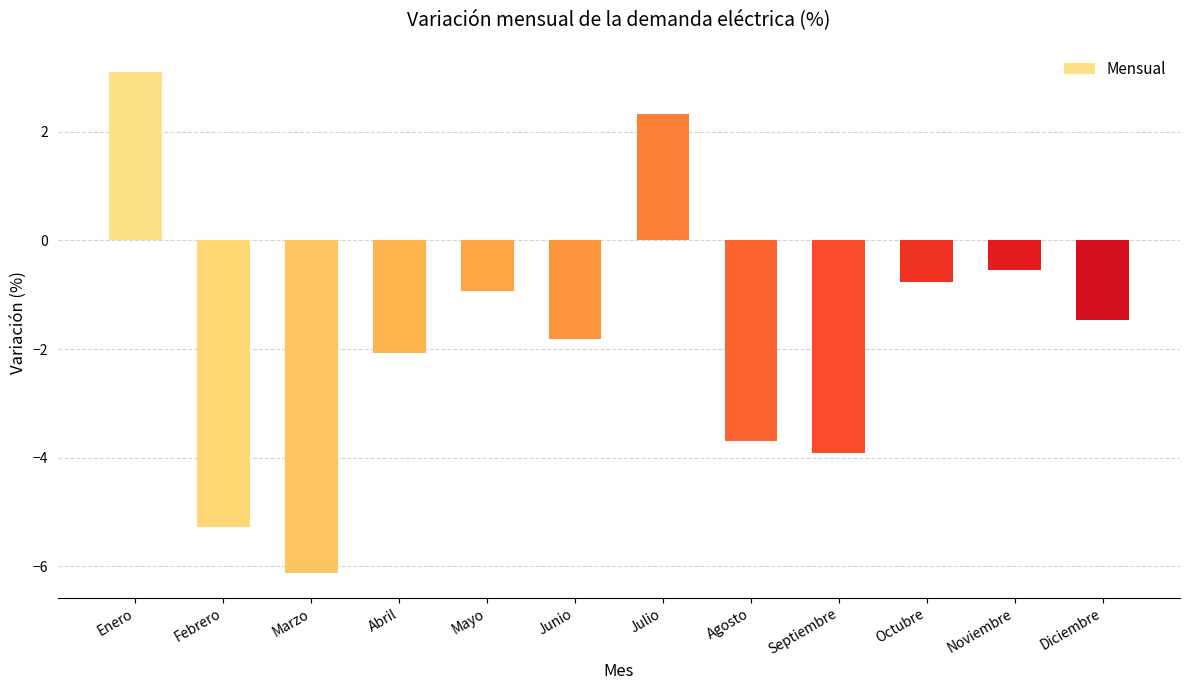

What position from the right is Marzo?

10